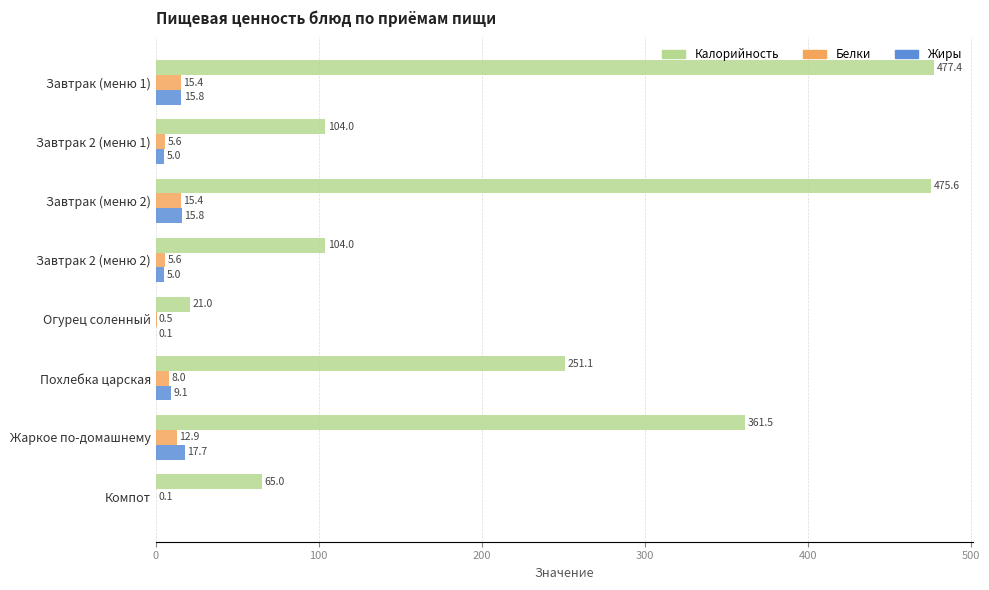

What is the sum of the Жиры values at Компот and Жаркое по-домашнему?

17.7